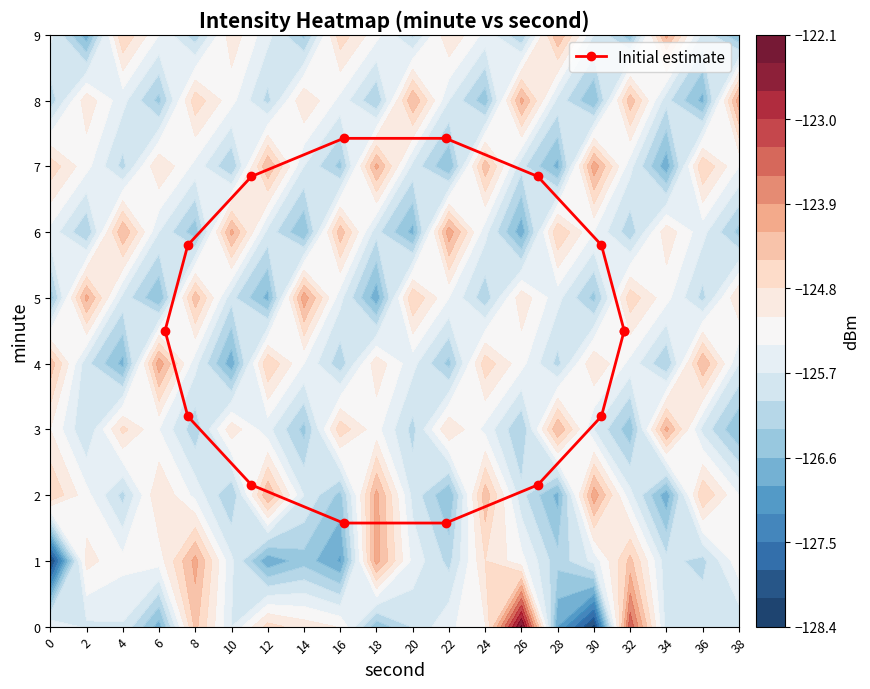

What is the greatest value displayed?

7.4